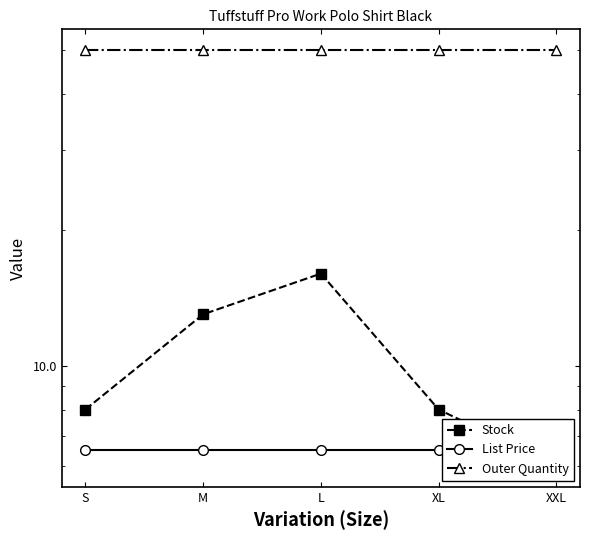

What value does the Outer Quantity series have at XXL?

50.0